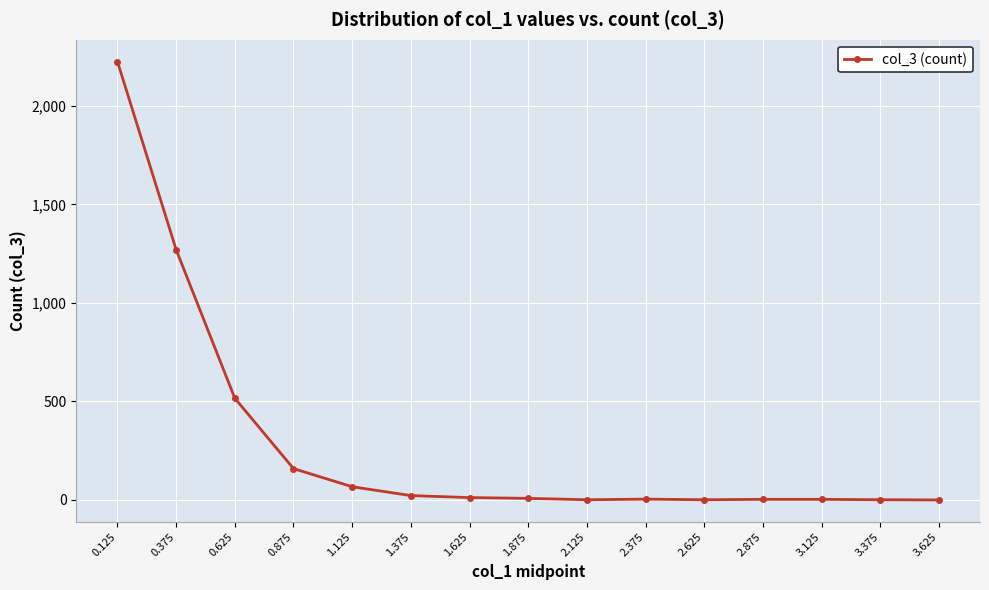

What is the value of the 1st point from the left?

2224